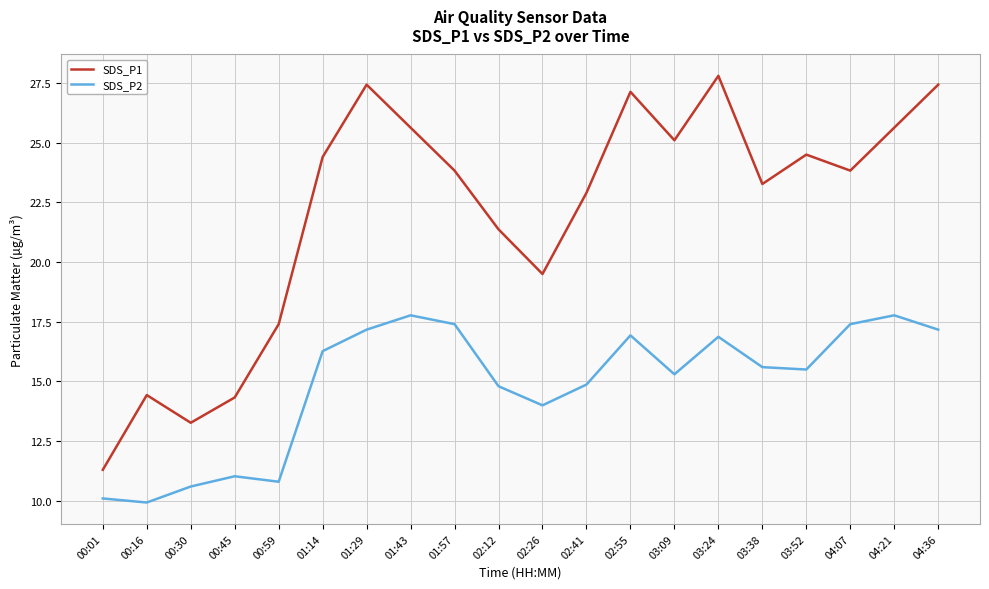

What is the lowest value of the SDS_P2 series?

9.9